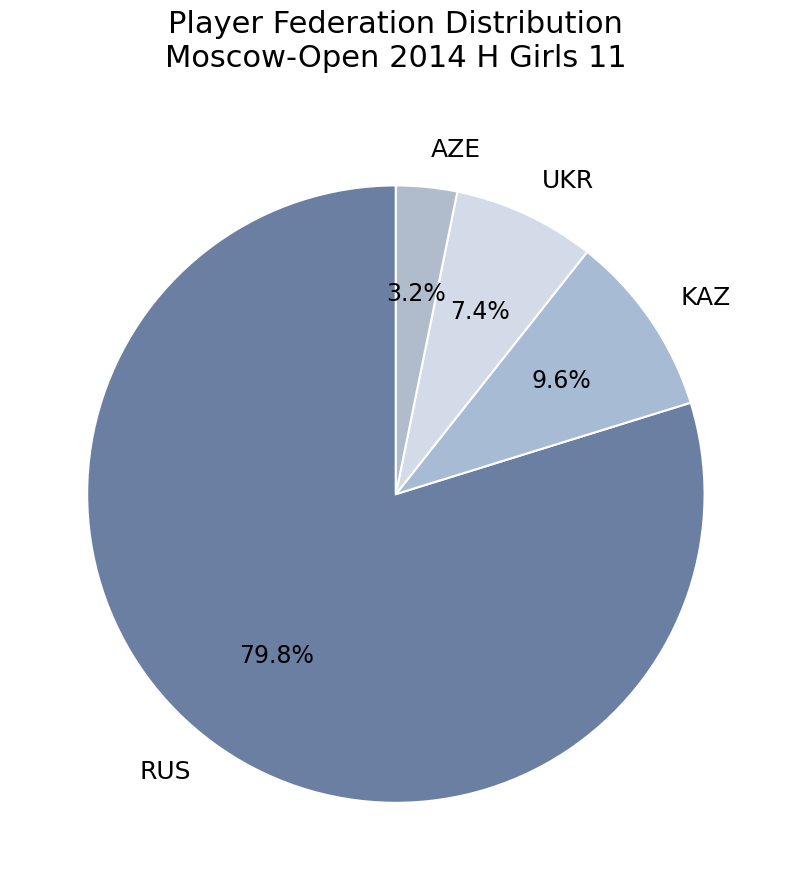

Rank the categories by value from lowest to highest.

AZE, UKR, KAZ, RUS